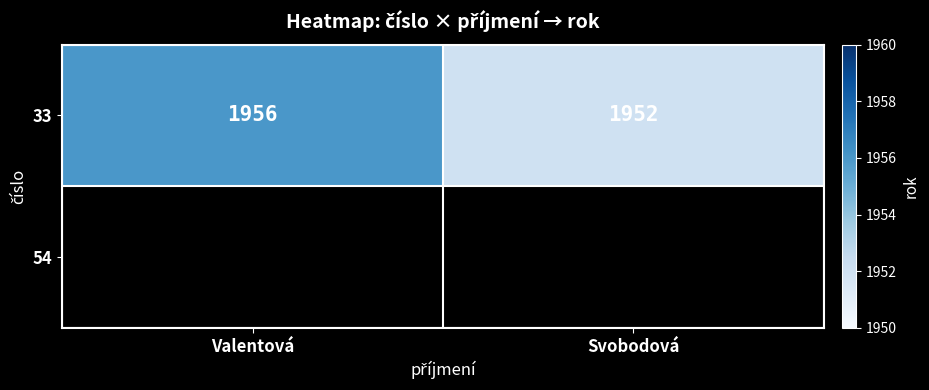

Which has a higher value, Svobodová or Valentová?

Valentová